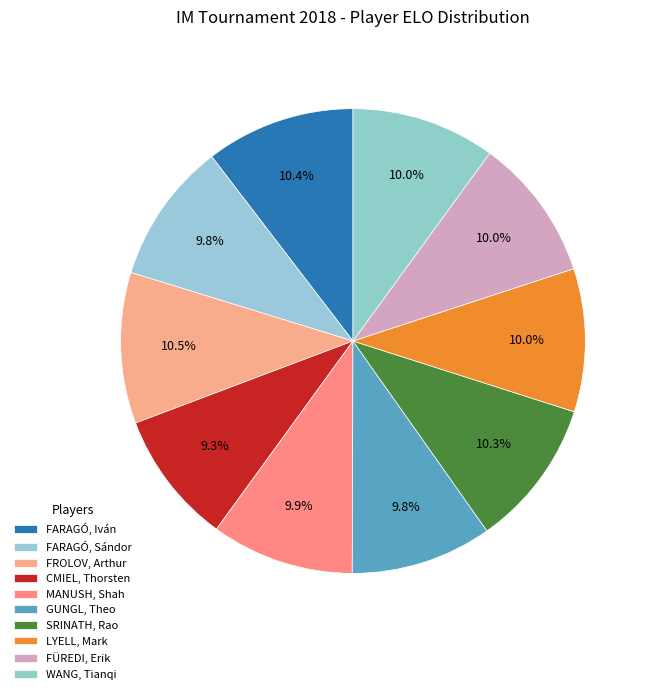

How many segments does this pie chart have?

10